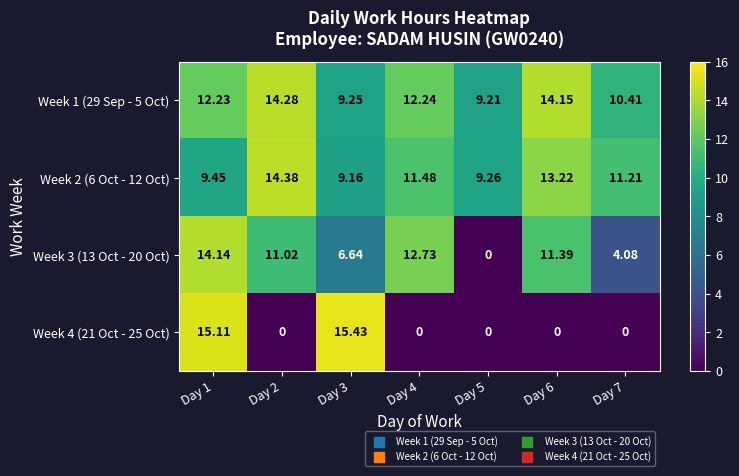

Is the value of Week 2 (6 Oct - 12 Oct) at Day 1 greater than the value of Week 3 (13 Oct - 20 Oct) at Day 4?

No